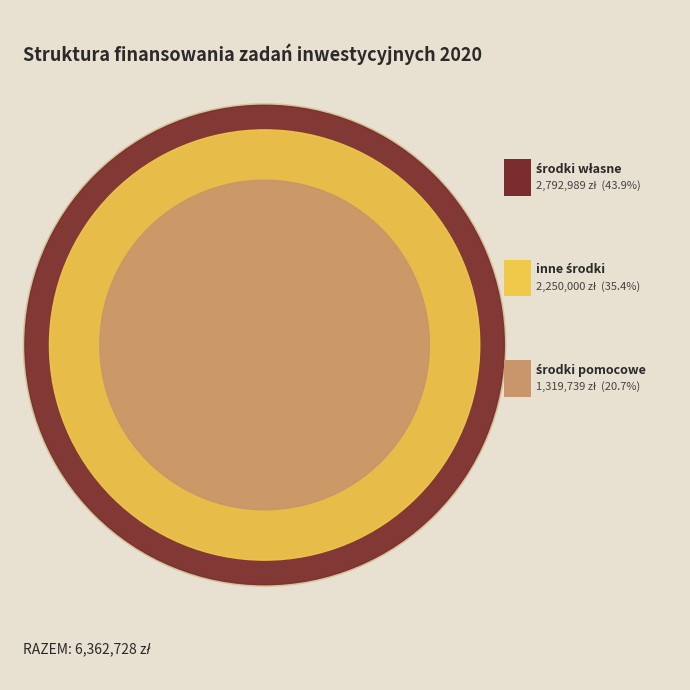

Rank the categories by value from lowest to highest.

środki pomocowe, inne środki, środki własne